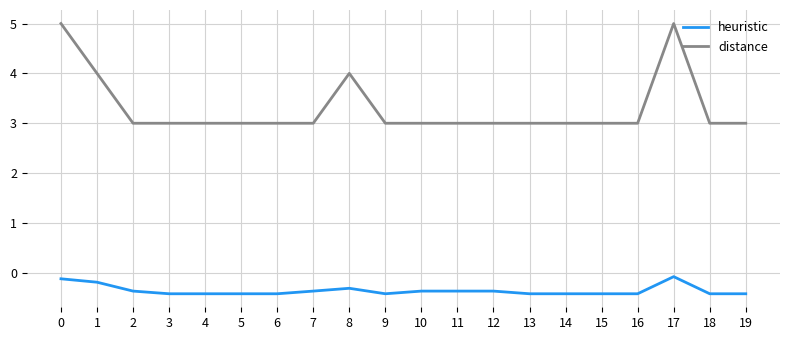

Reading left to right, extract all data points from this chart.

heuristic: 0=-0.1	1=-0.2	2=-0.4	3=-0.4	4=-0.4	5=-0.4	6=-0.4	7=-0.4	8=-0.3	9=-0.4	10=-0.4	11=-0.4	12=-0.4	13=-0.4	14=-0.4	15=-0.4	16=-0.4	17=-0.1	18=-0.4	19=-0.4
distance: 0=5.0	1=4.0	2=3.0	3=3.0	4=3.0	5=3.0	6=3.0	7=3.0	8=4.0	9=3.0	10=3.0	11=3.0	12=3.0	13=3.0	14=3.0	15=3.0	16=3.0	17=5.0	18=3.0	19=3.0